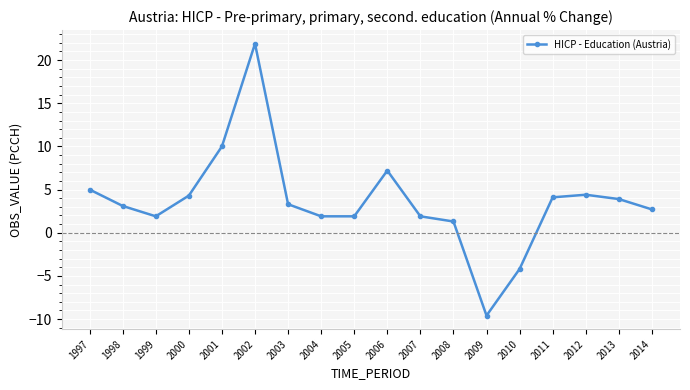

What is the change in value from 2008 to 2011?

+2.8